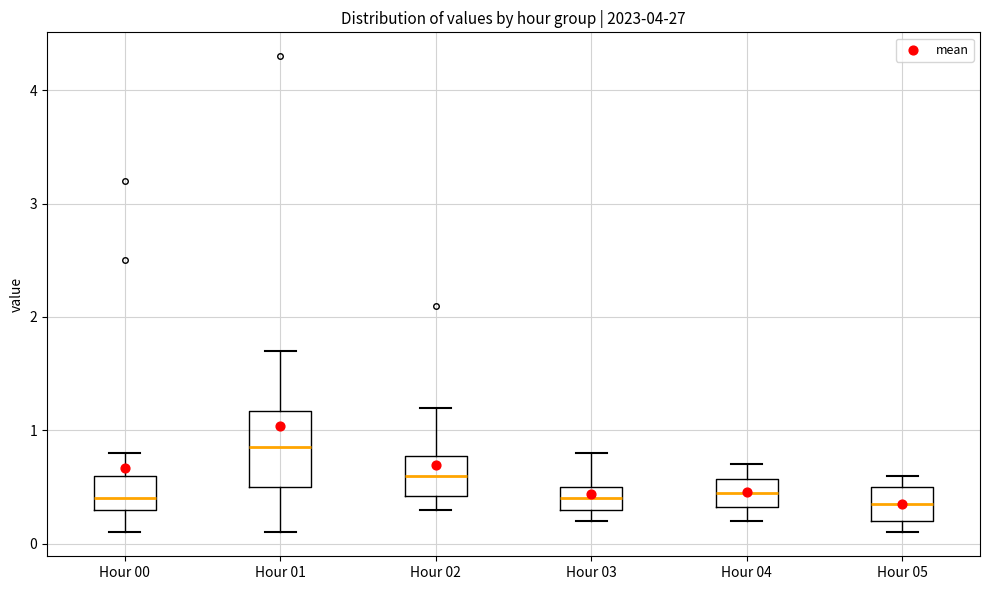

Reading left to right, transcribe this box plot: for each box, give where its median line is, the range the box spans, and where its two whiskers end, as read against the y-axis. The values are not printed on the chart, so give them approximately, as read against the axis.

Hour 00: median 0.4, box 0.3 to 0.6, whiskers 0.1 to 0.8
Hour 01: median 0.9, box 0.5 to 1.2, whiskers 0.1 to 1.7
Hour 02: median 0.6, box 0.4 to 0.8, whiskers 0.3 to 1.2
Hour 03: median 0.4, box 0.3 to 0.5, whiskers 0.2 to 0.8
Hour 04: median 0.5, box 0.3 to 0.6, whiskers 0.2 to 0.7
Hour 05: median 0.4, box 0.2 to 0.5, whiskers 0.1 to 0.6